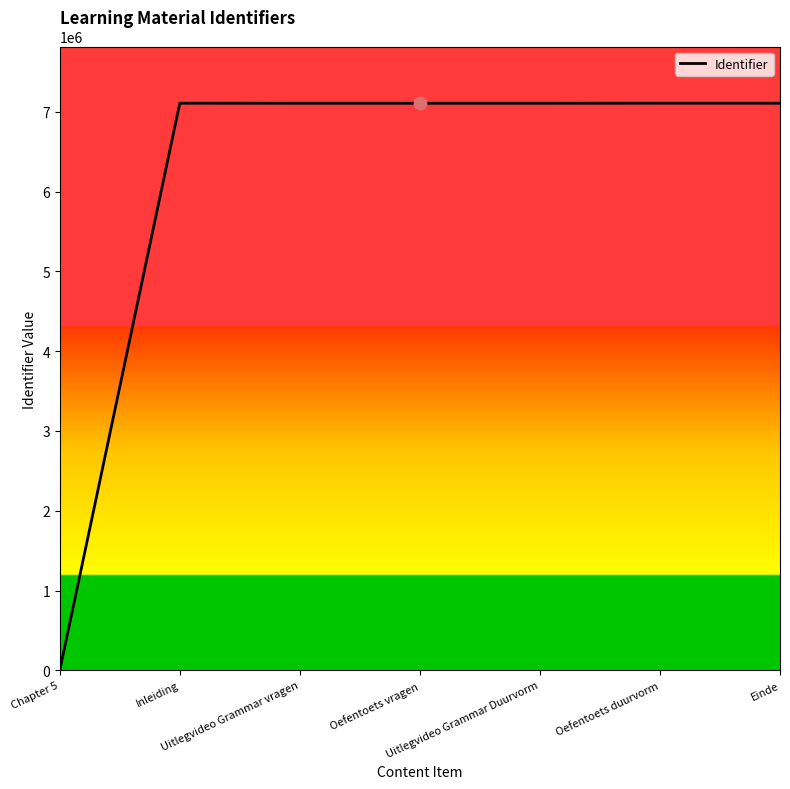

What is the maximum value shown in the chart?

7107917